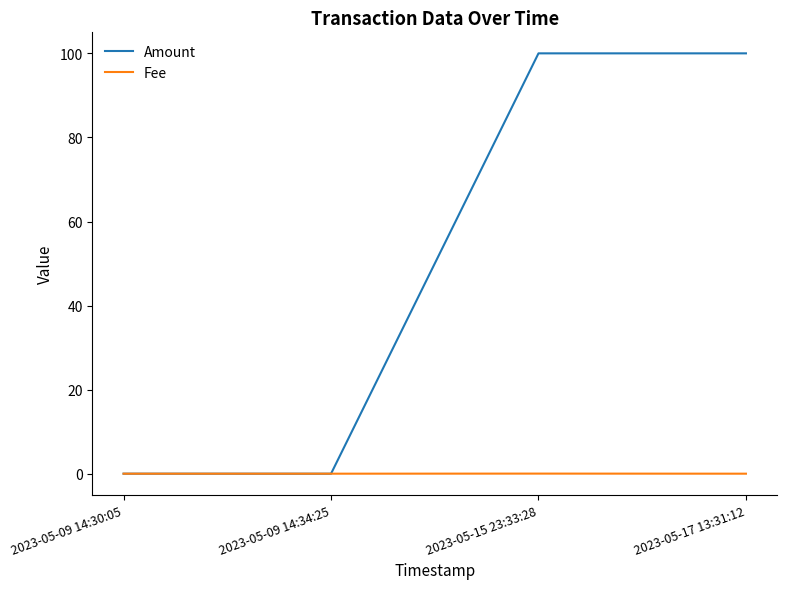

Rank the series by their average value, from highest to lowest.

Amount, Fee